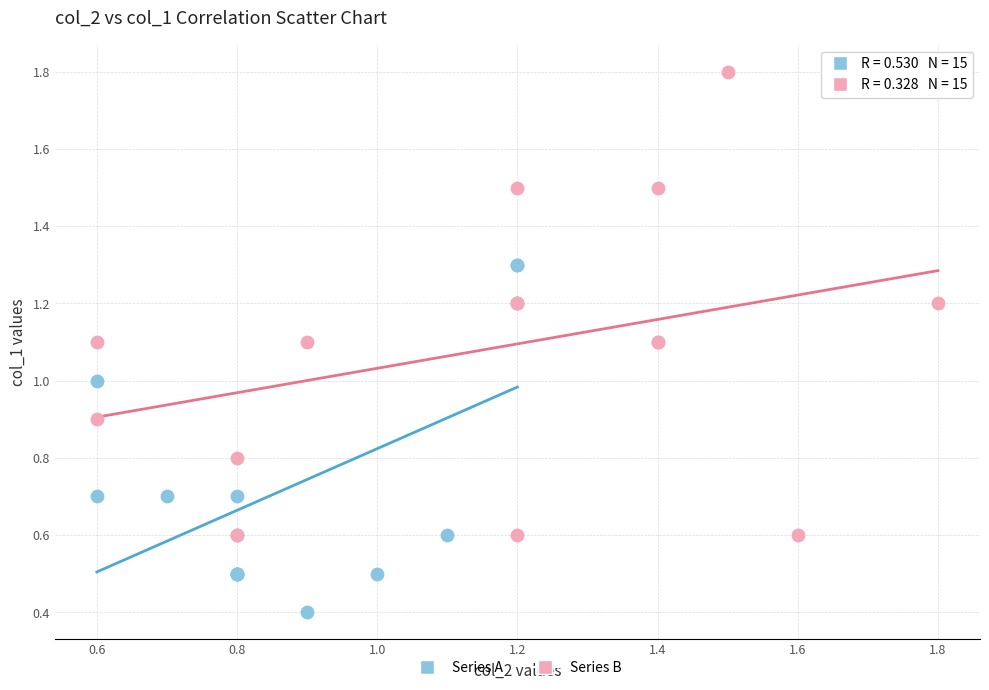

Which series contains the highest Y value?

Series B